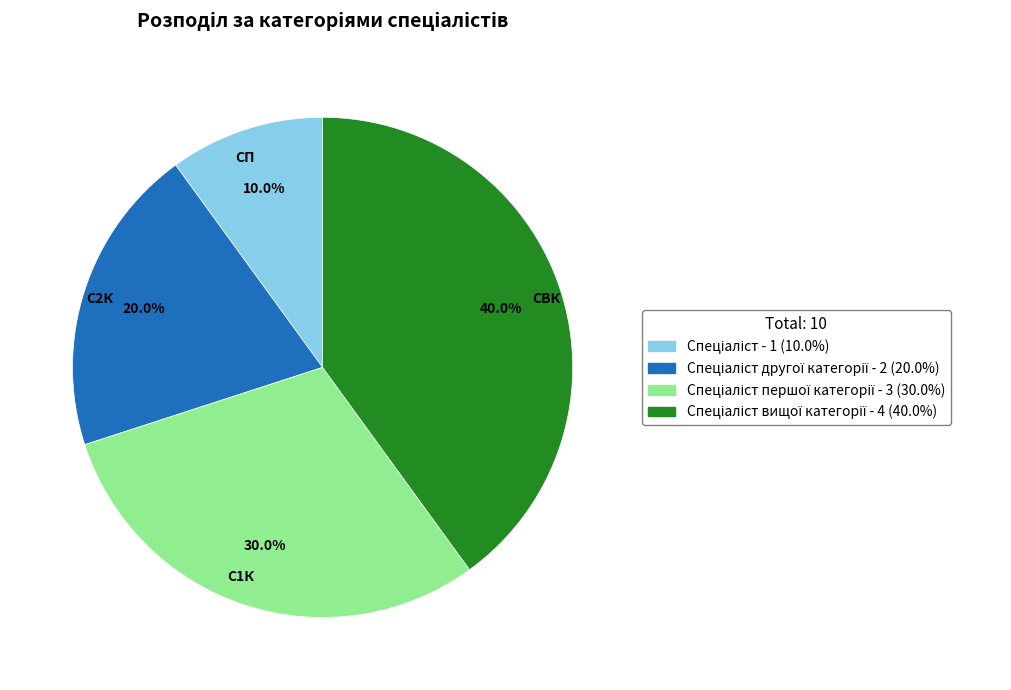

How many slices are in this pie chart?

4